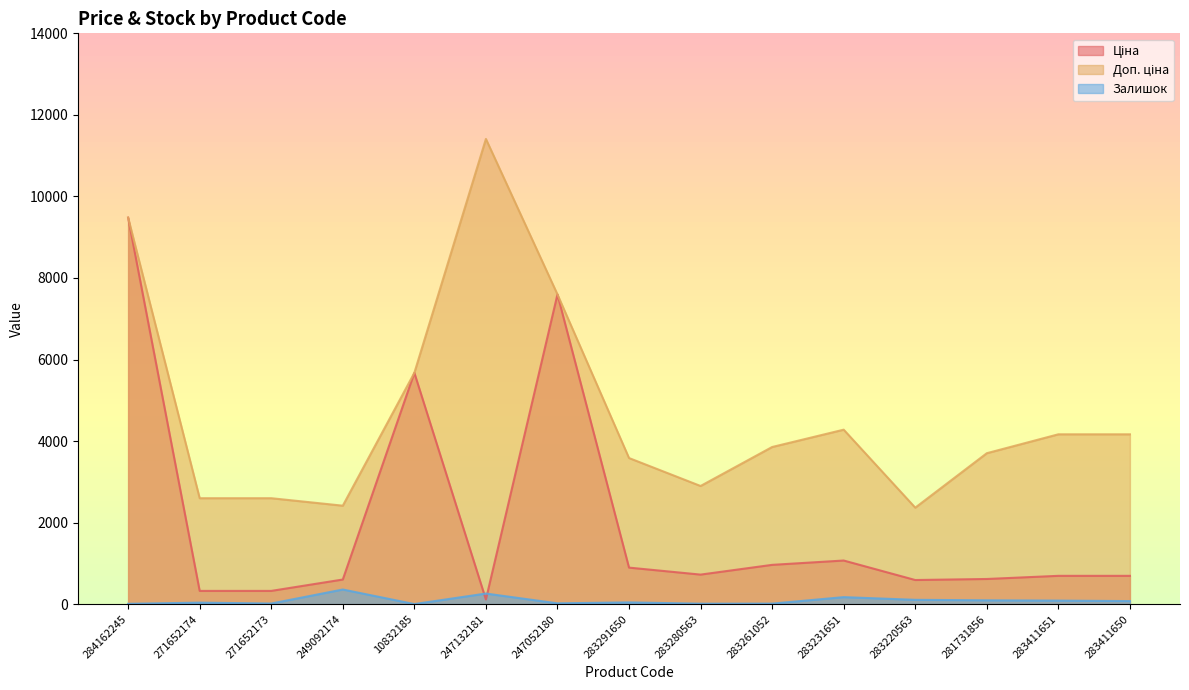

What is the difference between the Ціна values at 283261052 and 247132181?

849.4